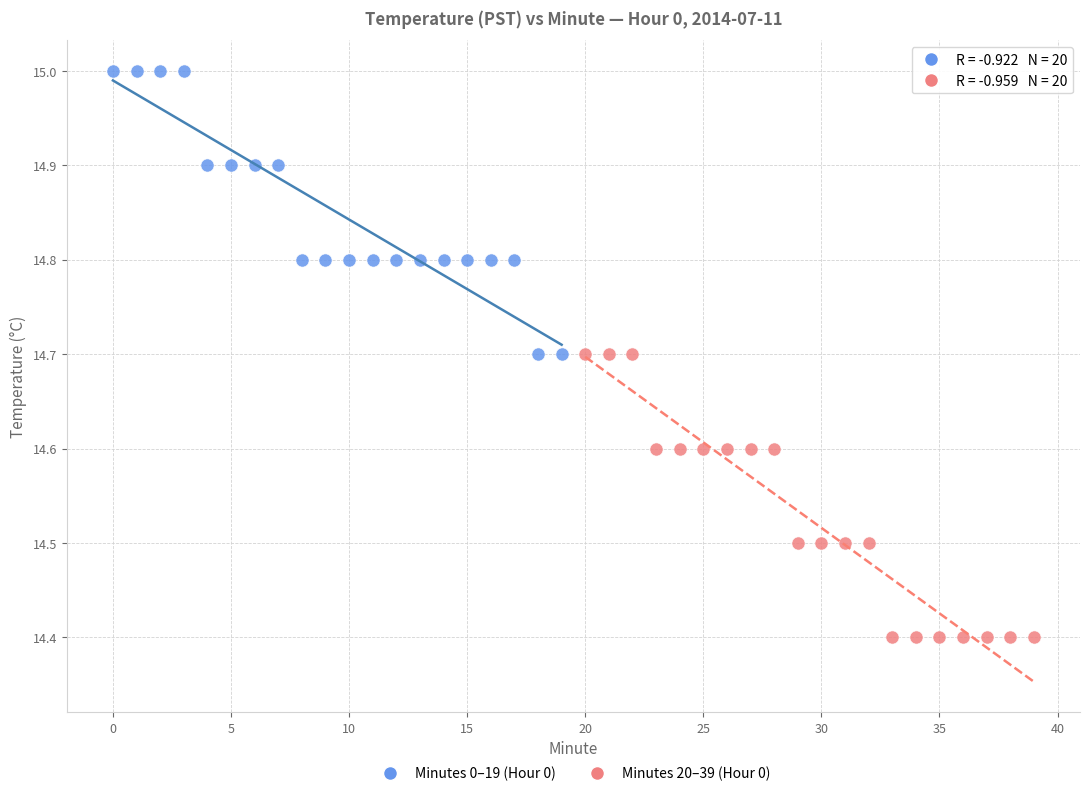

What are all the series names shown in the legend?

Minutes 0–19 (Hour 0), Minutes 20–39 (Hour 0)